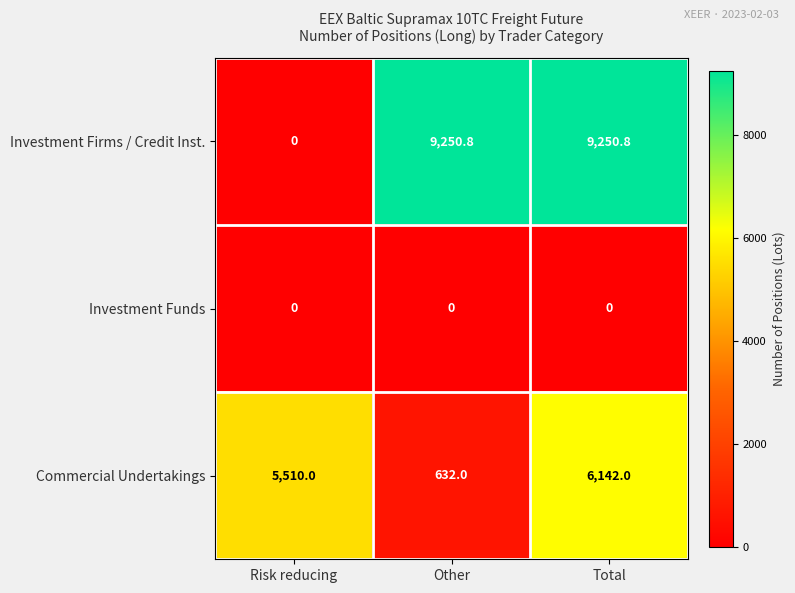

Reading left to right, extract all data points from this chart.

Investment Firms / Credit Inst.: Risk reducing=0.0	Other=9250.8	Total=9250.8
Investment Funds: Risk reducing=0.0	Other=0.0	Total=0.0
Commercial Undertakings: Risk reducing=5510.0	Other=632.0	Total=6142.0